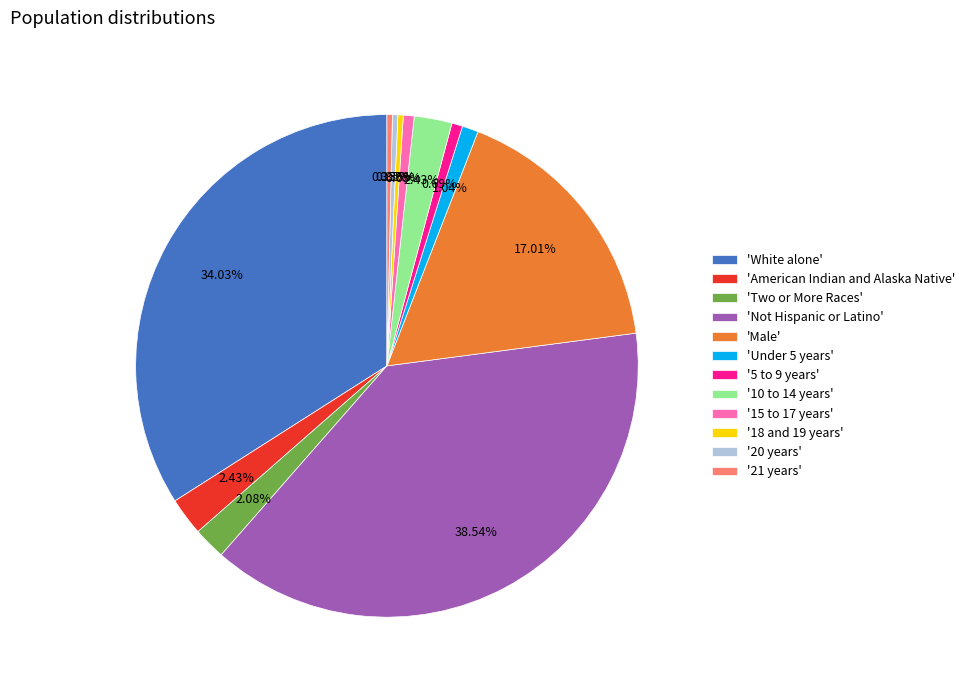

Does 'American Indian and Alaska Native' account for over 50% of the chart?

No